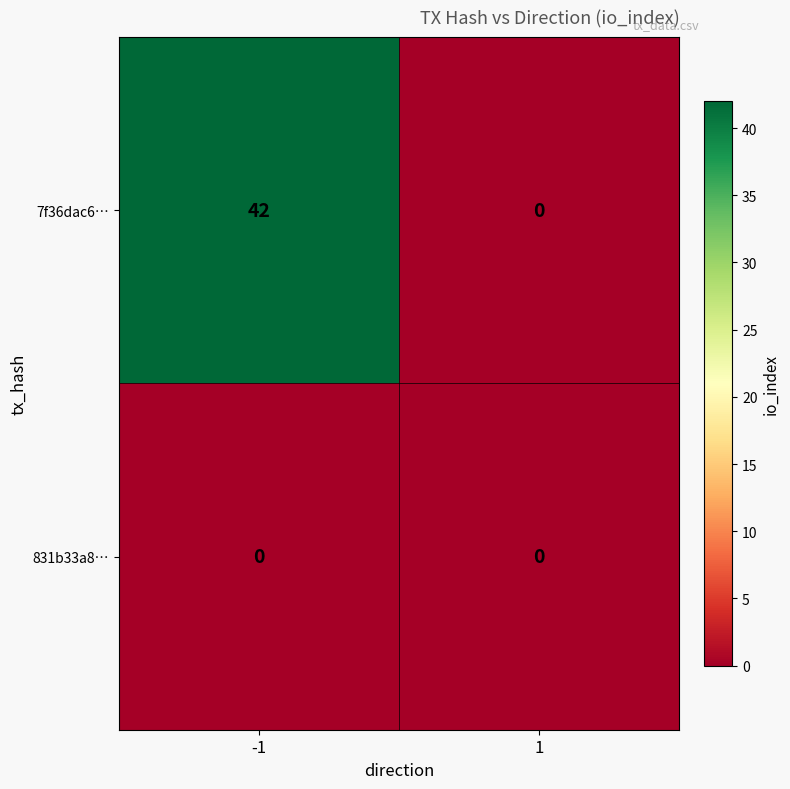

List the series in order of their overall mean, highest first.

7f36dac6…, 831b33a8…